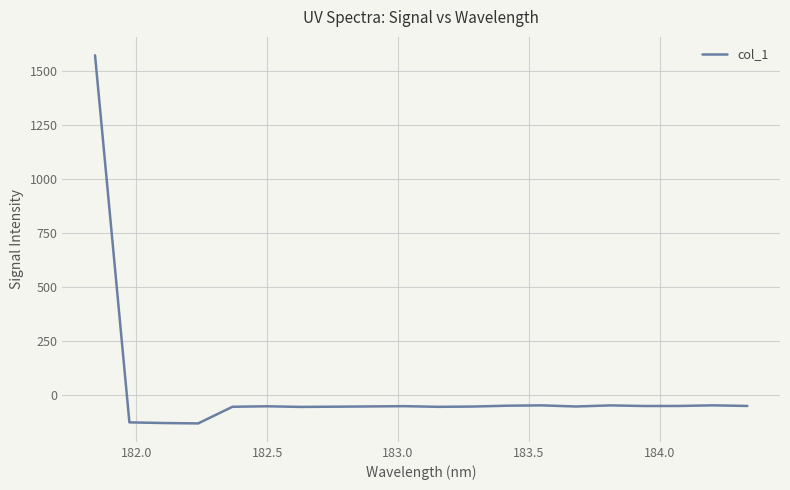

Is this an area chart (filled region under the line)?

No